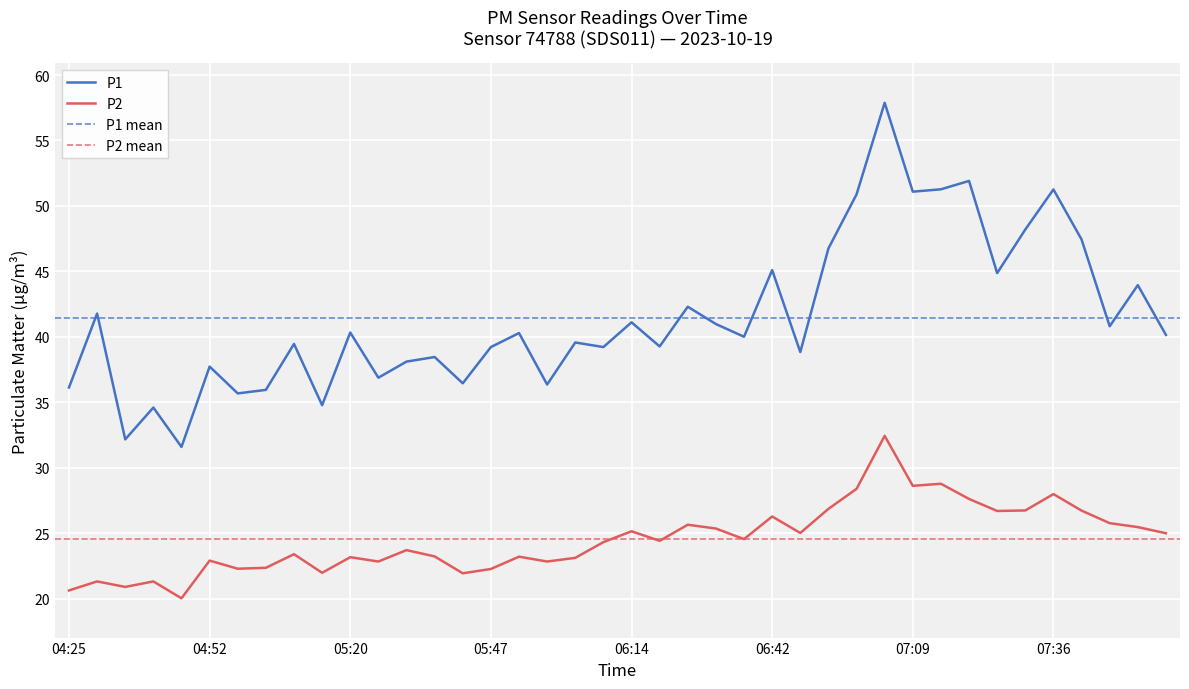

Rank the series by their average value, from highest to lowest.

P1, P2